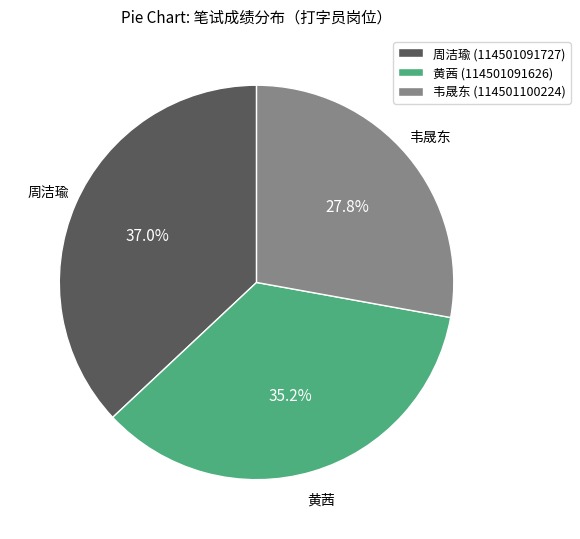

What is the largest slice in the pie chart?

周洁瑜 (114501091727)